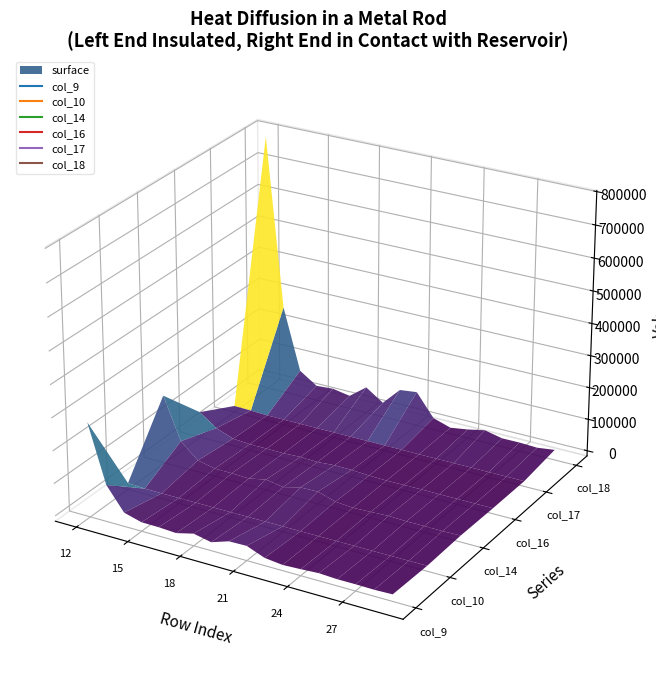

Which series has the largest total across all categories?

col_18